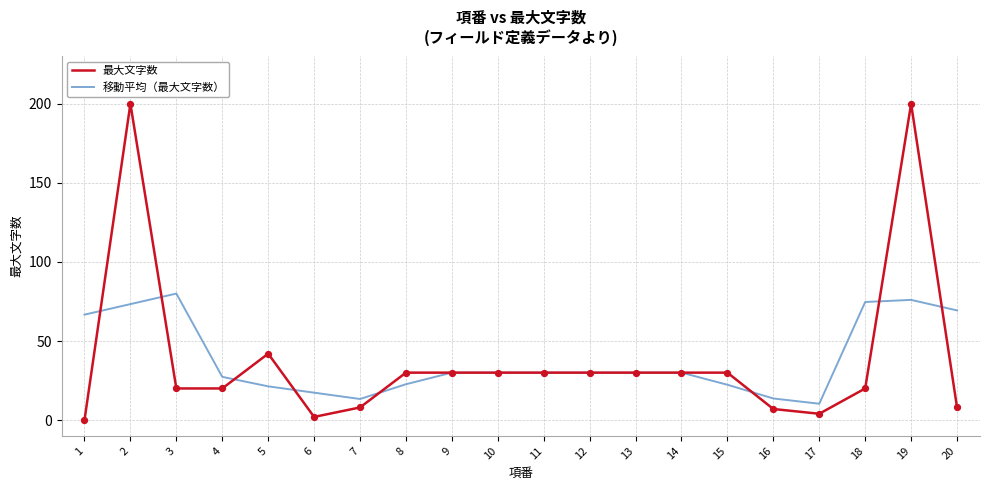

At how many categories does at least one series exceed 44?

6